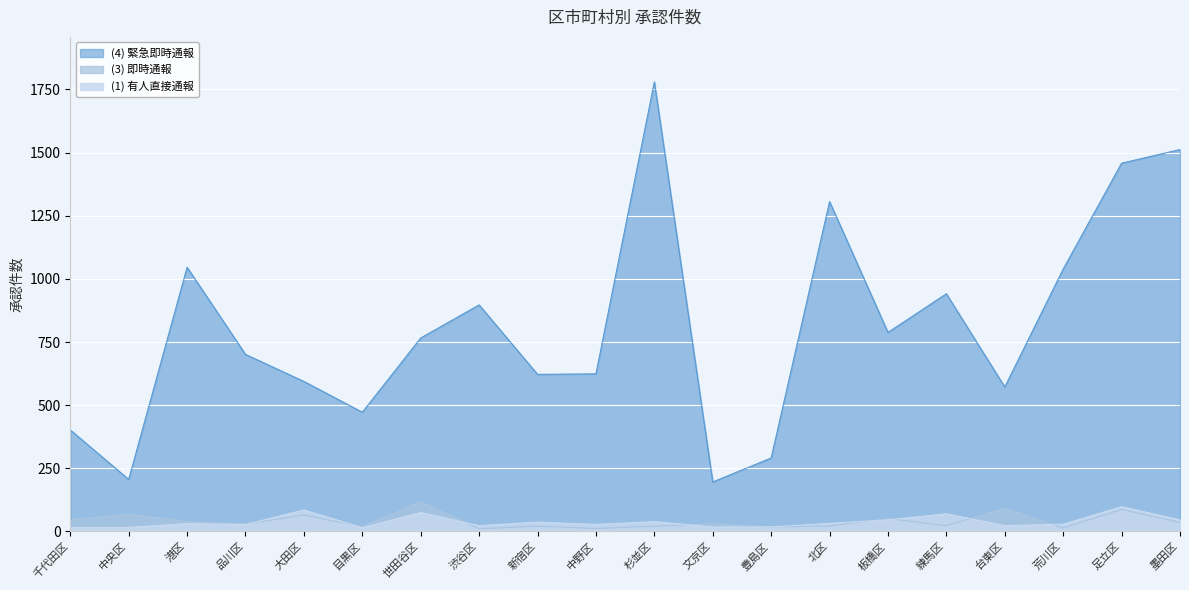

Between 渋谷区 and 目黒区, which is larger?

渋谷区